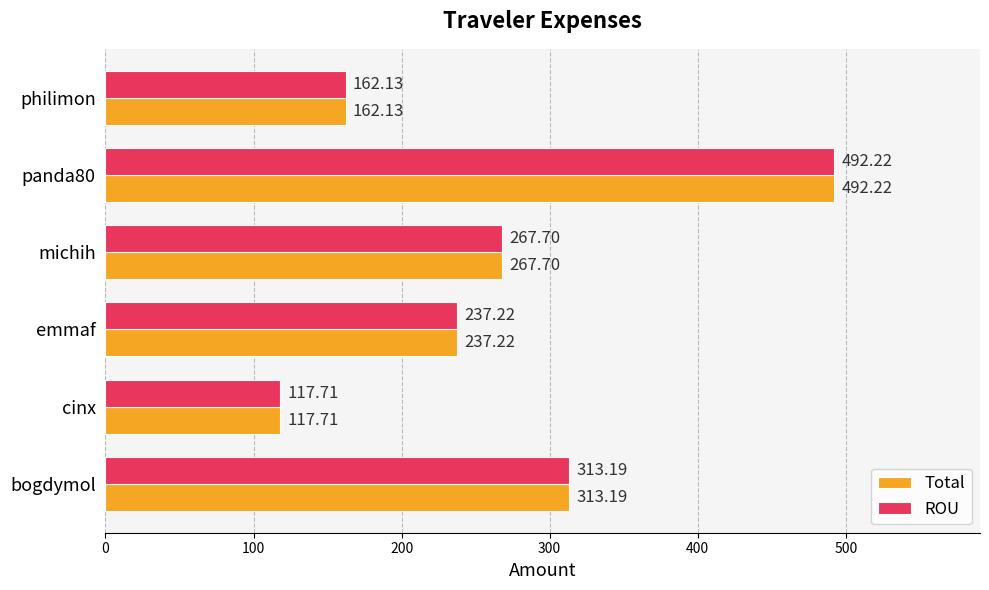

How many data points in ROU are less than 267?

3